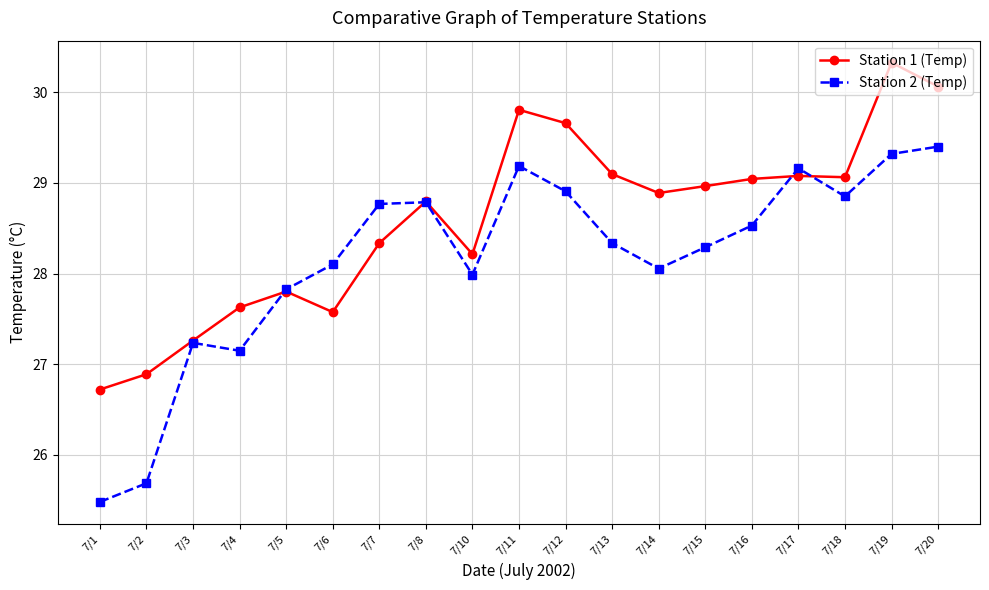

What is the value of the Station 2 (Temp) point at the 1st from the left?

25.5